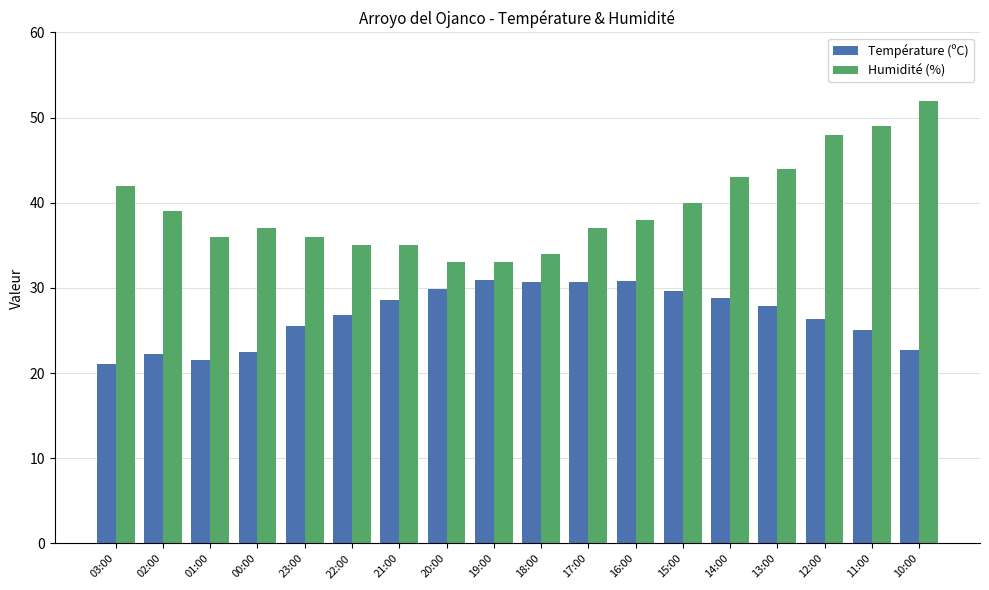

What is the difference between the highest and lowest values at 17:00?

6.3